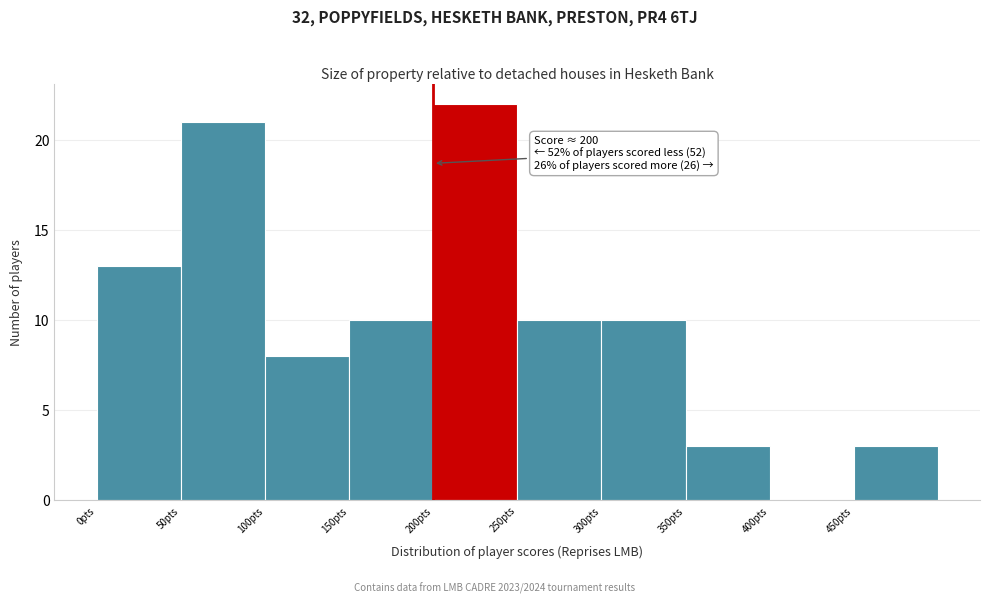

Over which range of the x-axis is the bar tallest?

200 to 250